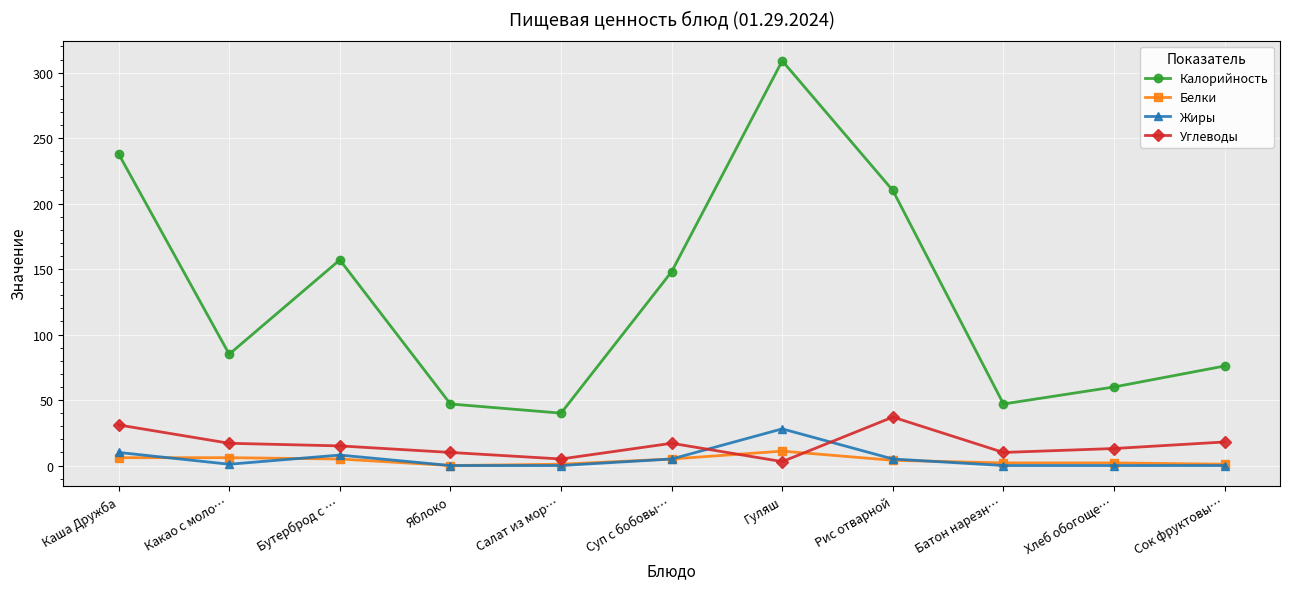

What is the label of the 7th point from the left?

Гуляш